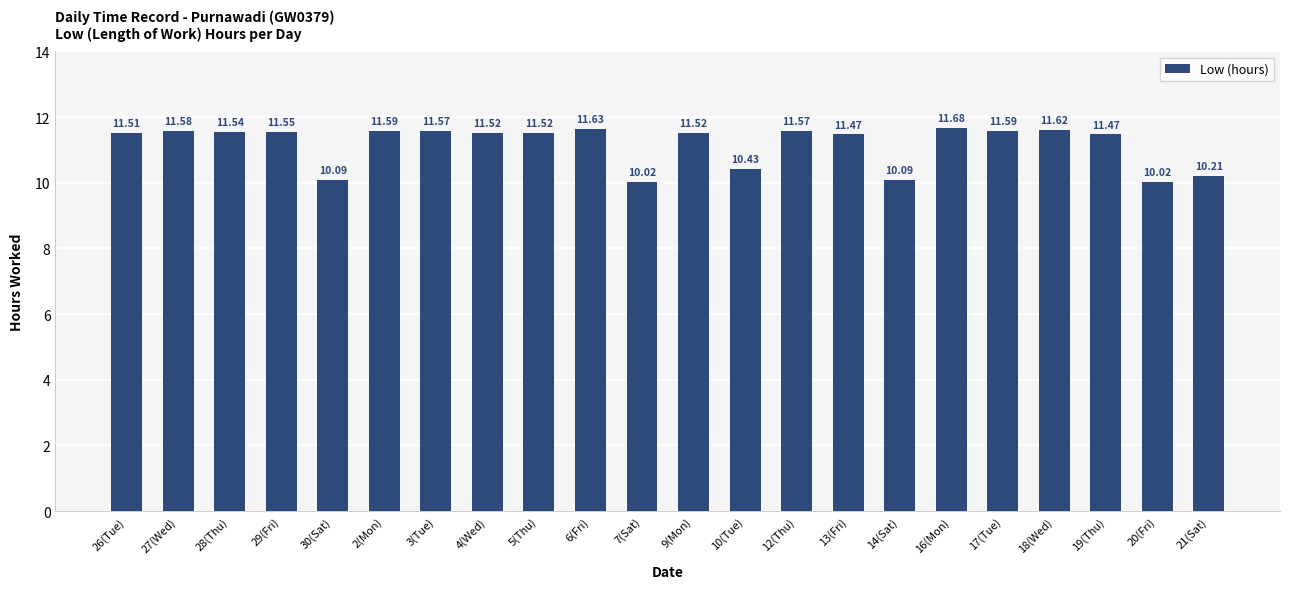

Which label corresponds to the largest value in the chart?

16(Mon)